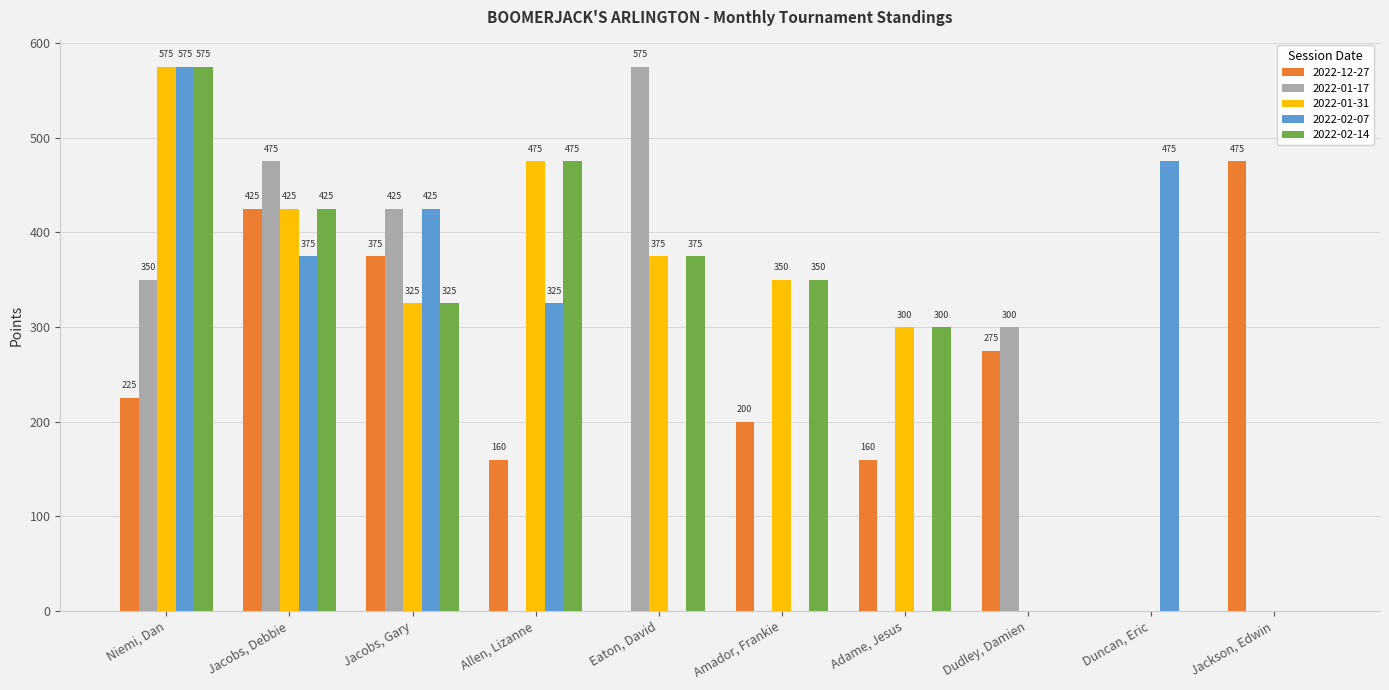

The 2022-02-14 series shows -399 at Dudley, Damien. True or false?

False